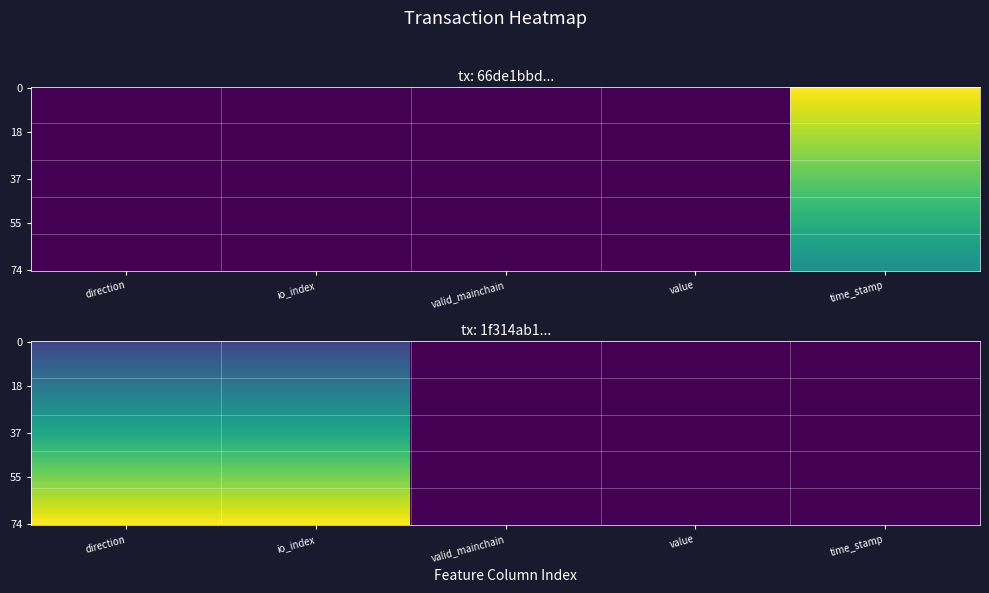

Which series has the largest range (max minus min)?

66de1bbdbe4b481f682d000e9237b6cb8071b39